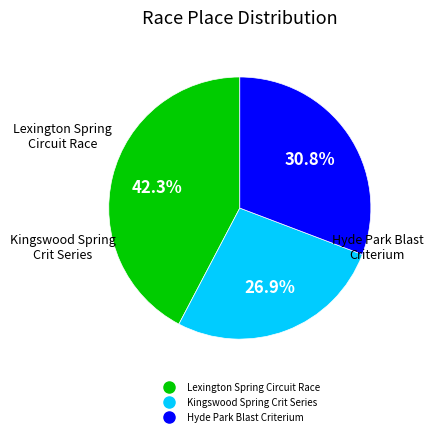

To the nearest percent, what percentage of the pie is Hyde Park Blast Criterium?

31%